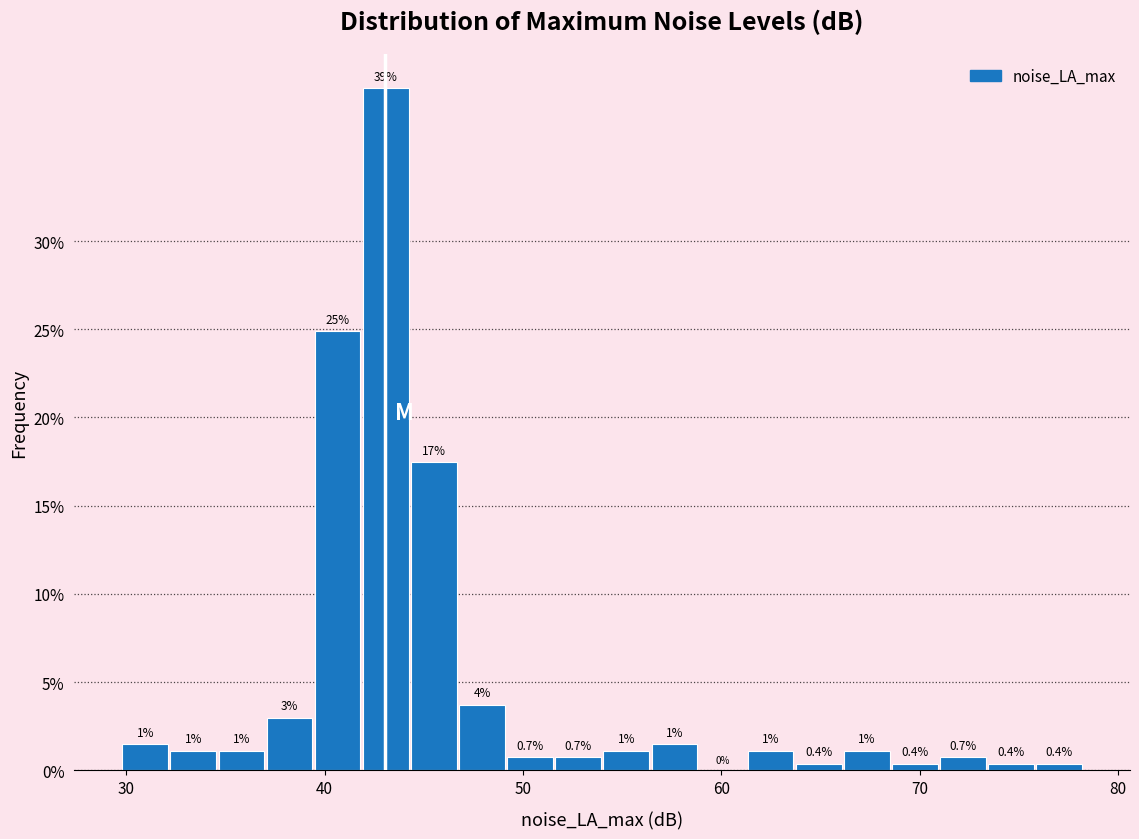

Read against the x-axis, roughly where is the centre of the tallest bar?

43